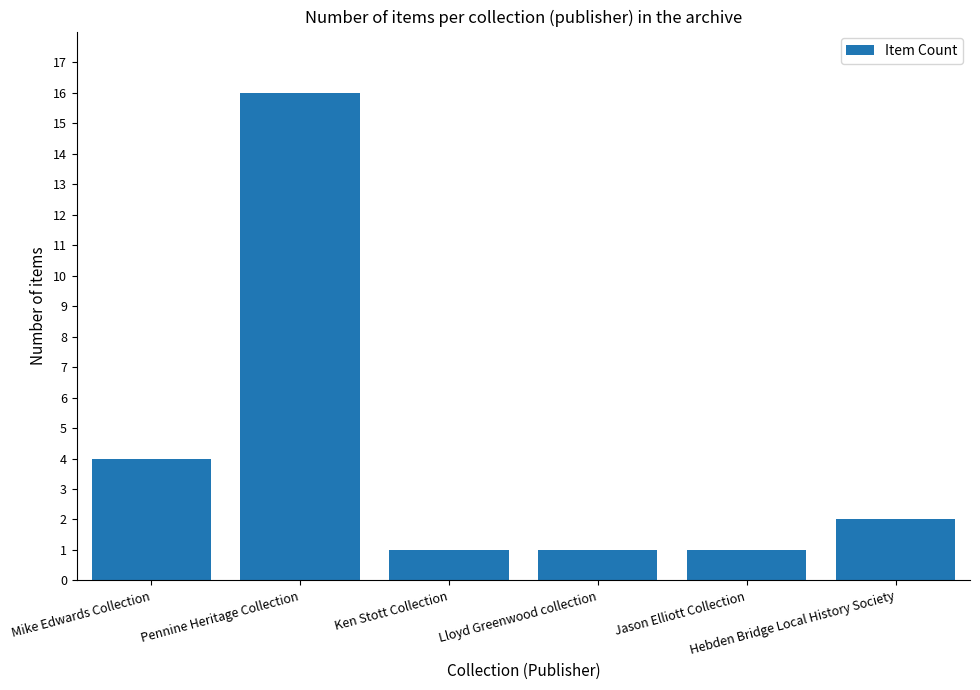

How many bars are there in total?

6